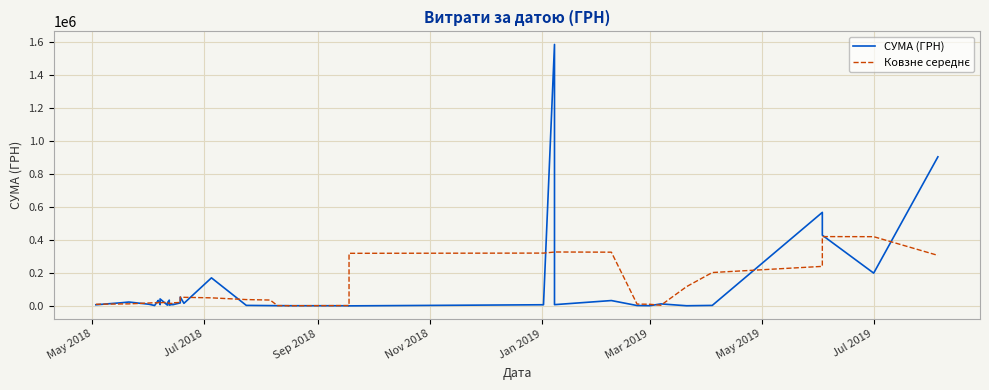

Reading left to right, extract all data points from this chart.

СУМА (ГРН): 6750.0	19075.0	23400.0	9798.9	2250.0	33235.0	27560.5	21000.0	8685.0	42210.0	4497.3	18750.0	34800.0	4500.0	10030.5	7260.0	18200.0	53550.0	15480.0	169983.0	2968.4	1716.0	1320.0	1359.0	1062.1	786.0	124.8	6863.2	1585079.5	7518.0	32340.0	2182.5	1168.8	12059.9	816.0	2855.0	567012.0	428490.9	198673.2	903821.1
Ковзне середнє: 9845.0	11804.8	12254.8	17551.8	19248.9	18768.9	18546.1	26538.1	20790.6	19028.5	21788.5	20951.5	14515.6	15068.1	14958.1	18708.1	20904.1	52894.6	52036.3	48739.5	38293.5	35469.3	1685.1	1248.6	930.4	2039.0	318783.1	320074.3	326385.1	326796.6	325657.8	11053.8	9713.4	3816.4	116782.3	202246.8	239569.4	420170.4	419599.4	306197.0